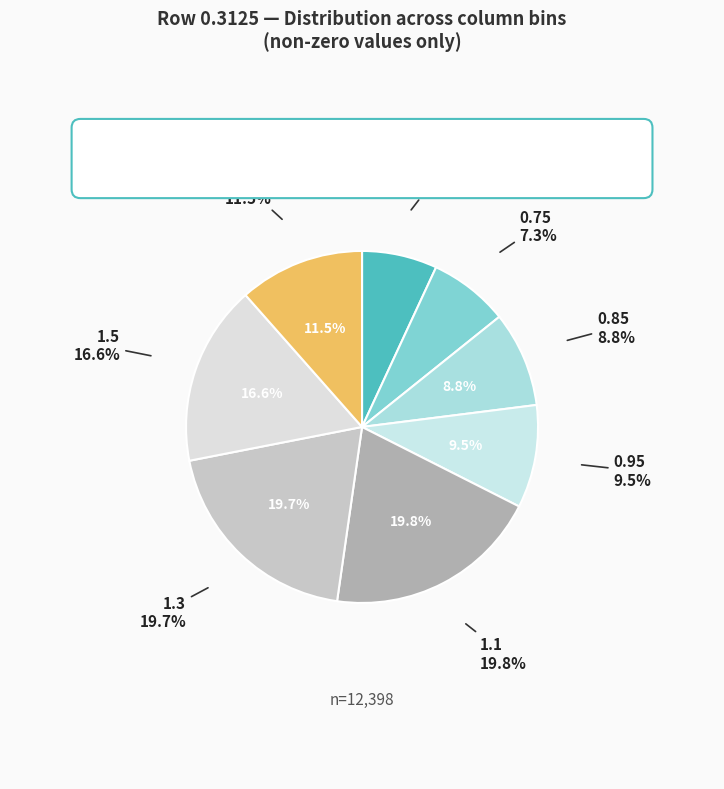

Which has a higher value, 0.75 or 0.85?

0.85